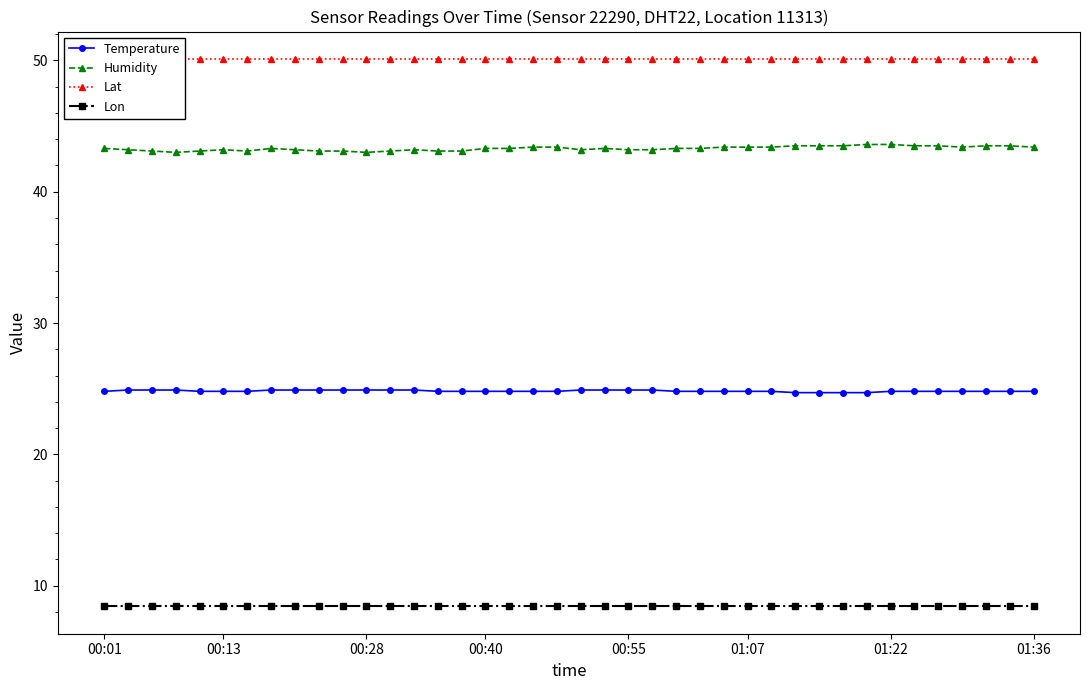

What is the greatest value displayed?

50.1